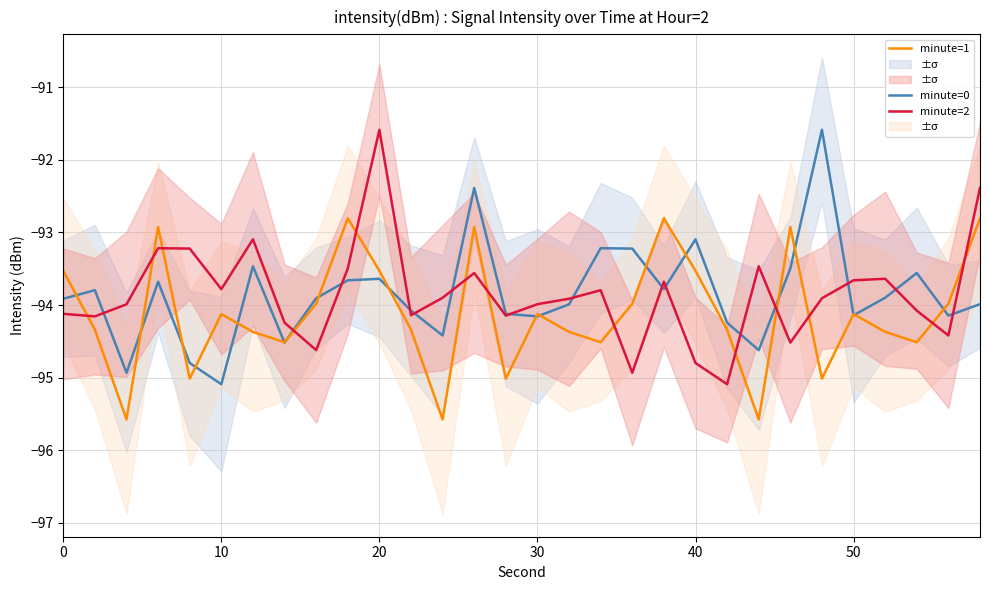

What are all the series names shown in the legend?

minute=0, minute=1, minute=2